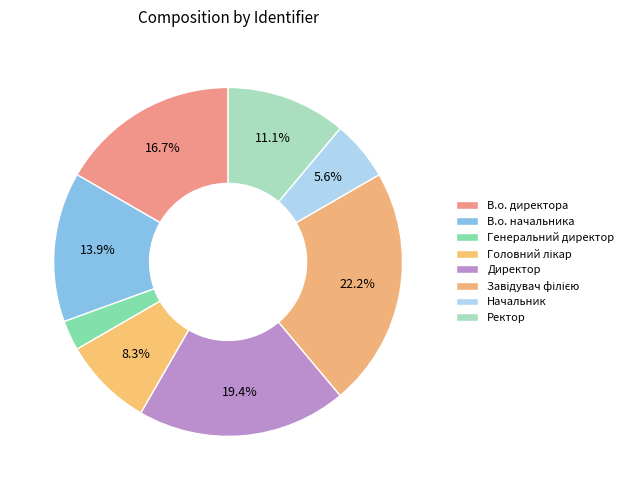

Rank the categories by value from lowest to highest.

Генеральний директор, Начальник, Головний лікар, Ректор, В.о. начальника, В.о. директора, Директор, Завідувач філією